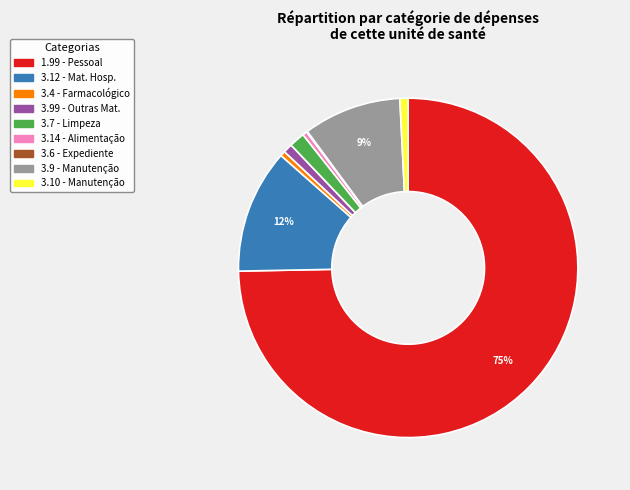

Is there a majority slice in this chart?

Yes